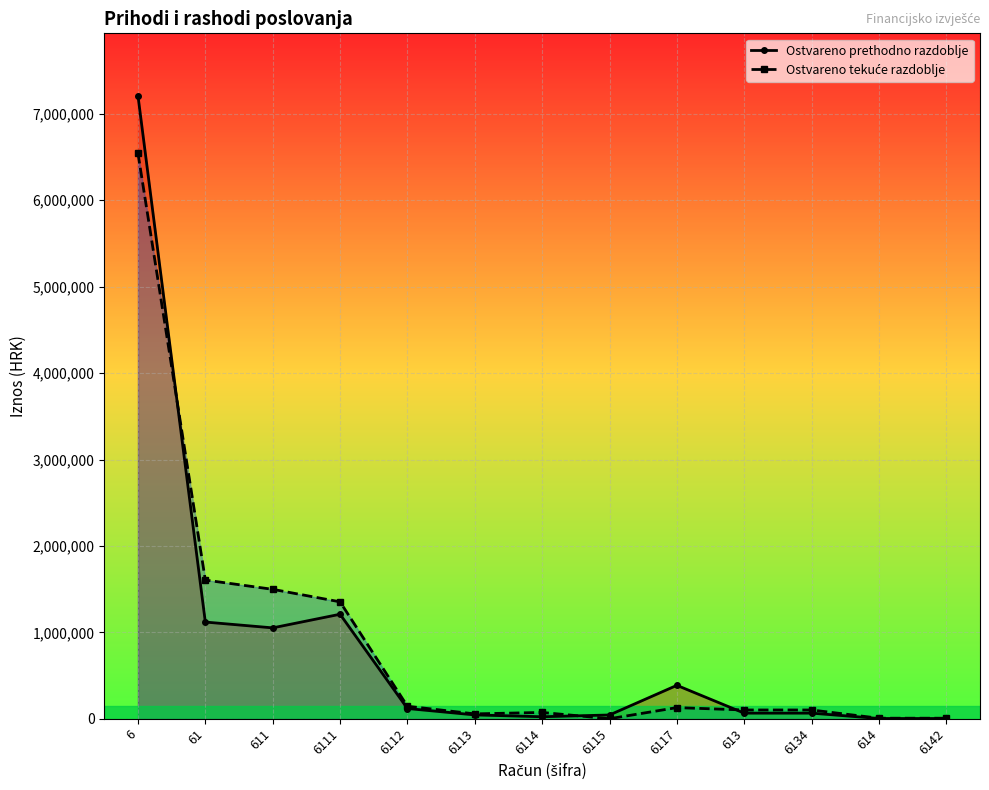

Reading left to right, extract all data points from this chart.

Ostvareno prethodno razdoblje: 6=7210948.0	61=1118850.0	611=1051604.0	6111=1209297.0	6112=118277.0	6113=44128.0	6114=22903.0	6115=43367.0	6117=386368.0	613=64641.0	6134=64641.0	614=2605.0	6142=2605.0
Ostvareno tekuće razdoblje: 6=6543662.0	61=1604915.8	611=1497663.1	6111=1352842.6	6112=144564.6	6113=56122.4	6114=72821.0	6115=0.0	6117=128687.7	613=101274.3	6134=101274.3	614=5978.5	6142=5978.5